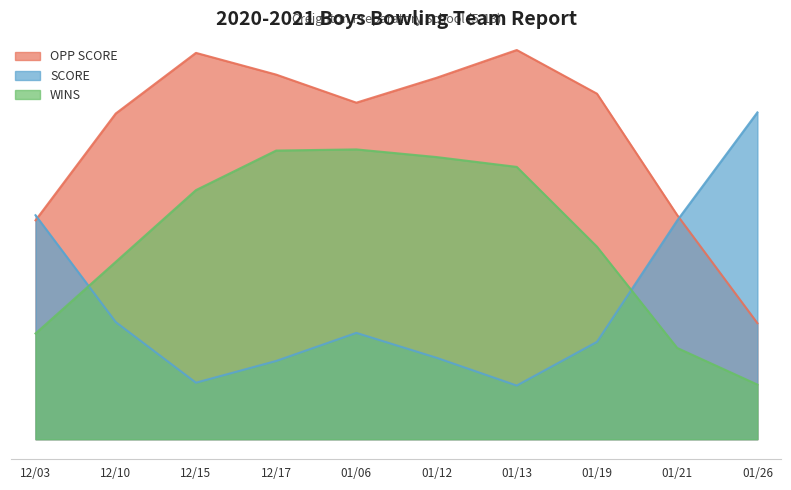

Which has a higher value, 01/21 or 01/13?

01/13